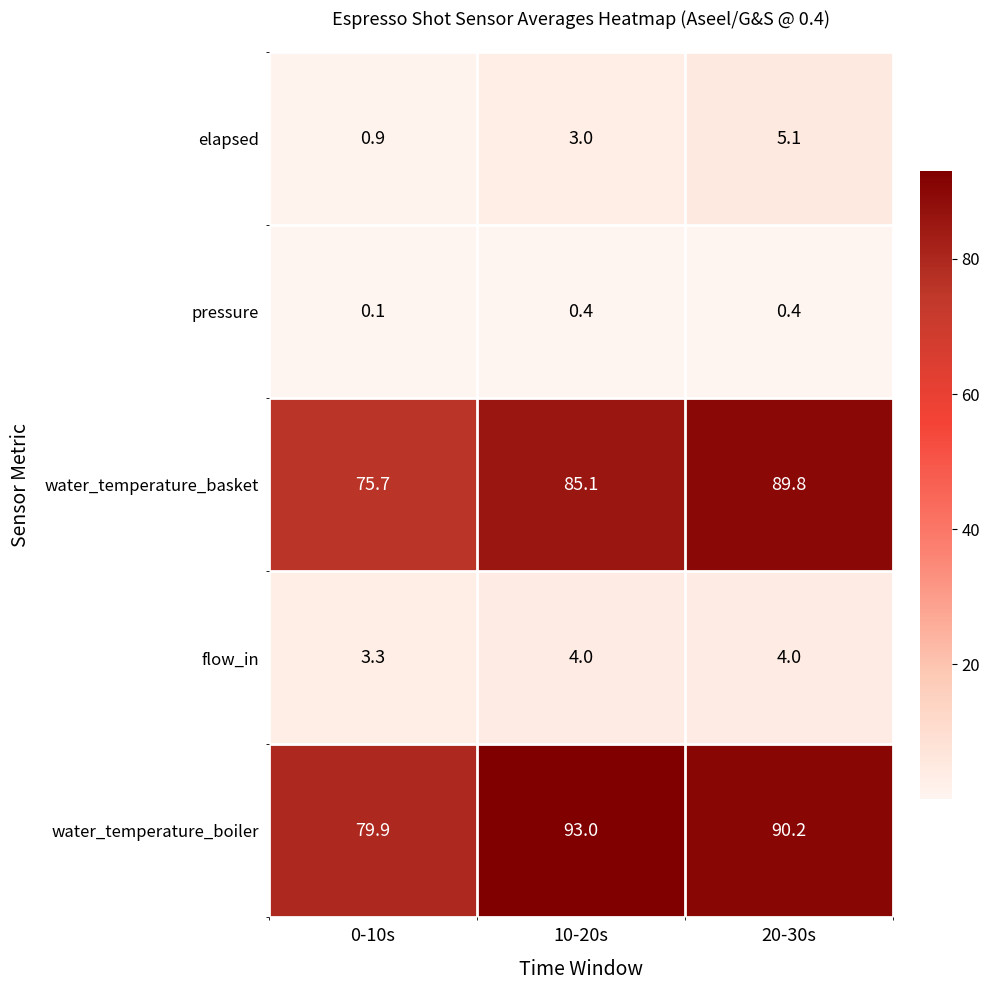

What is the sum of all water_temperature_boiler values?

263.1